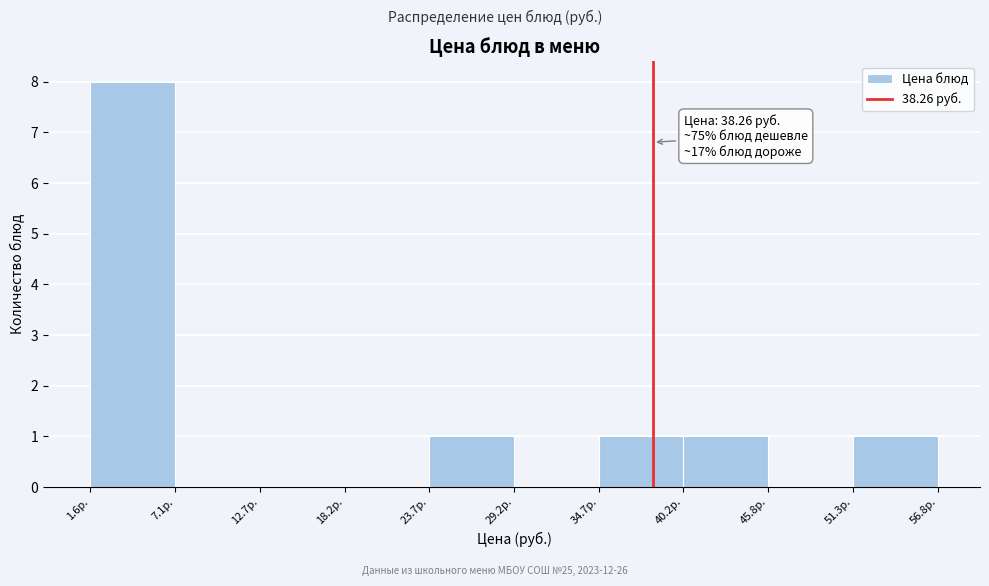

Which range on the x-axis has the tallest bar?

2 to 7